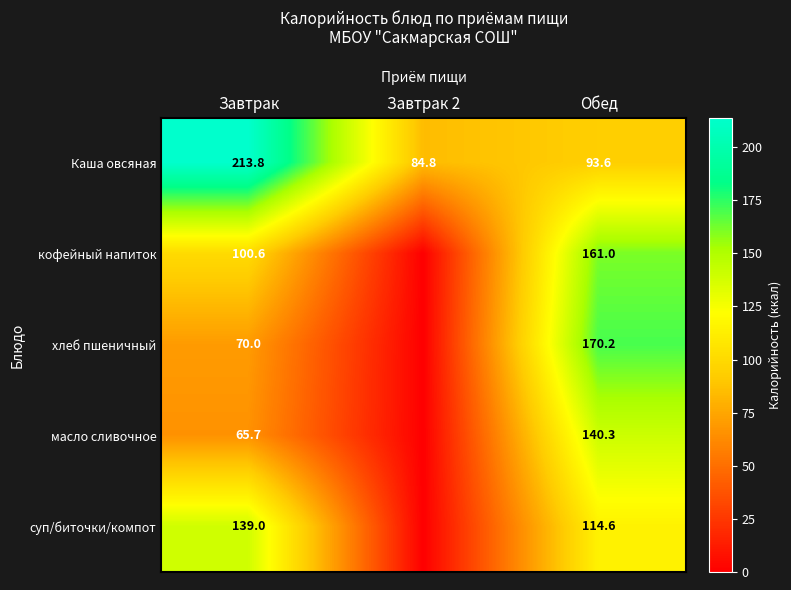

Count the number of categories in the chart.

3